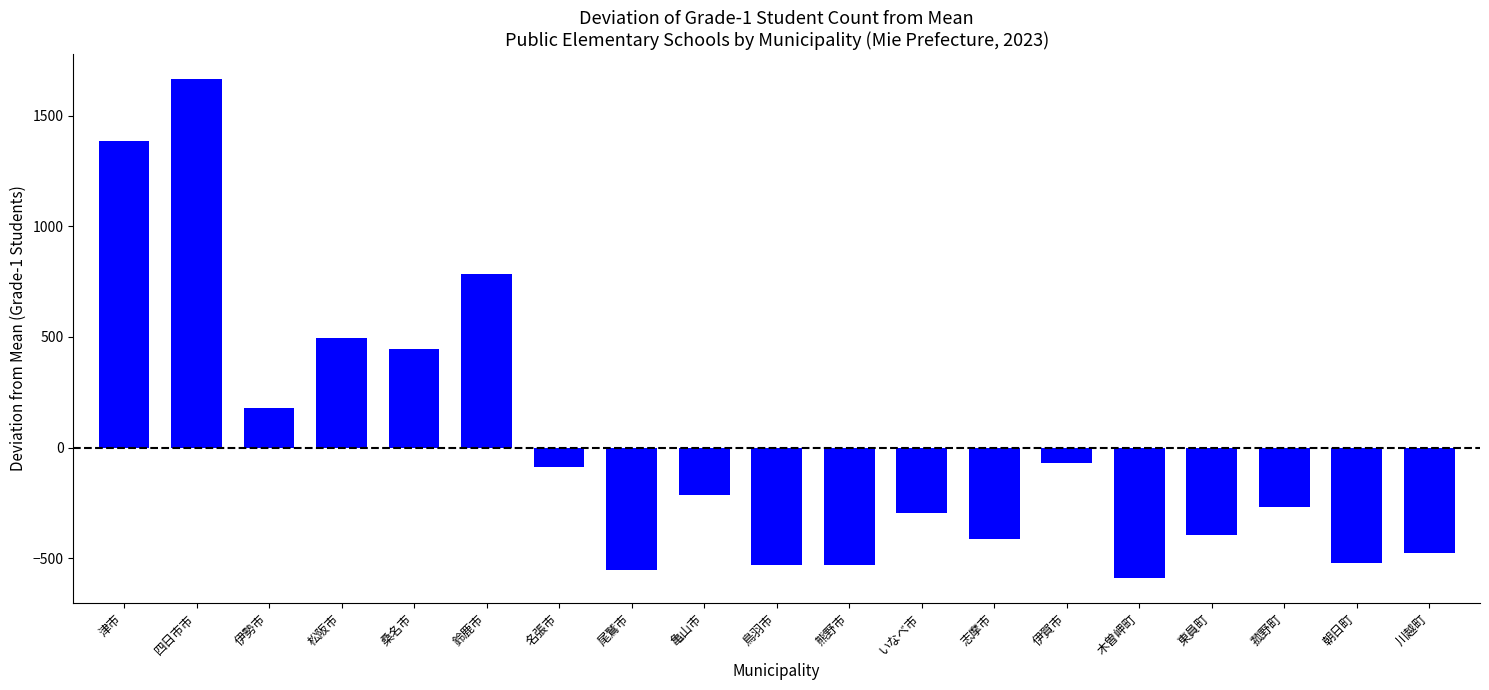

What is the change in value from 鈴鹿市 to いなべ市?

-1080.0